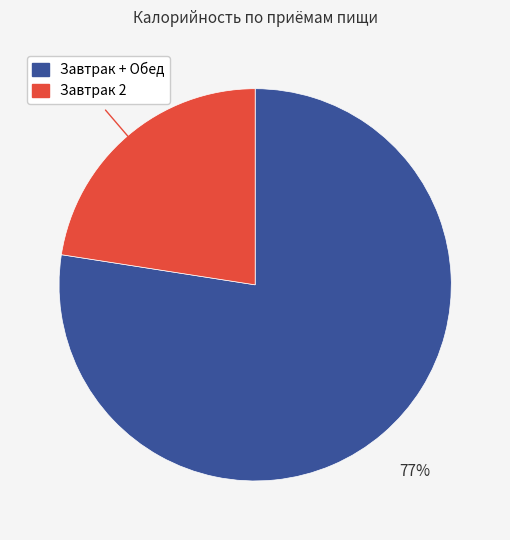

How many segments does this pie chart have?

2